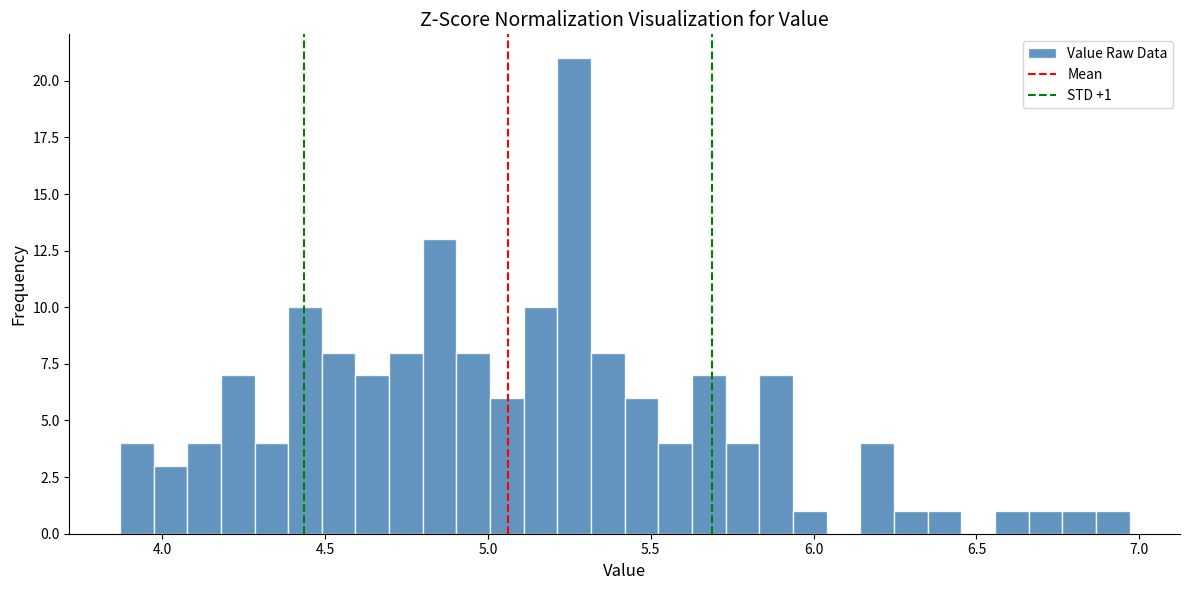

Around what value on the x-axis is the tallest bar? Give the approximate position of its centre, as read against the axis.

5.25